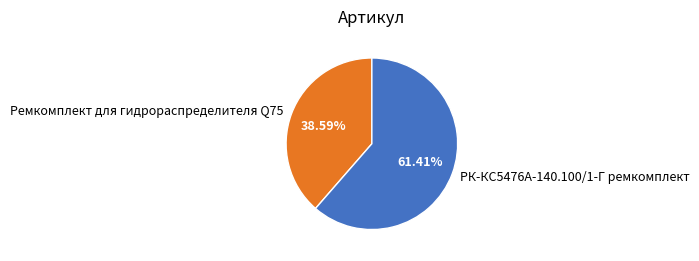

Which slice represents more than half of the pie?

РК-КС5476А-140.100/1-Г ремкомплект